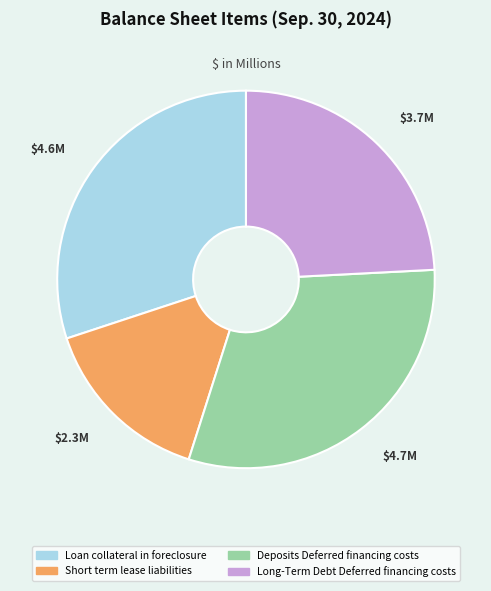

Combined, do Loan collateral in foreclosure and Long-Term Debt Deferred financing costs account for over 50%?

Yes